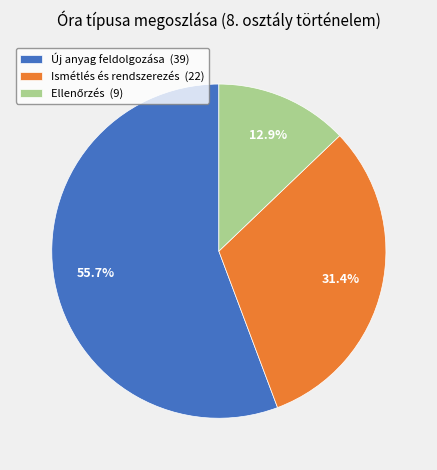

Count the number of slices in the pie.

3